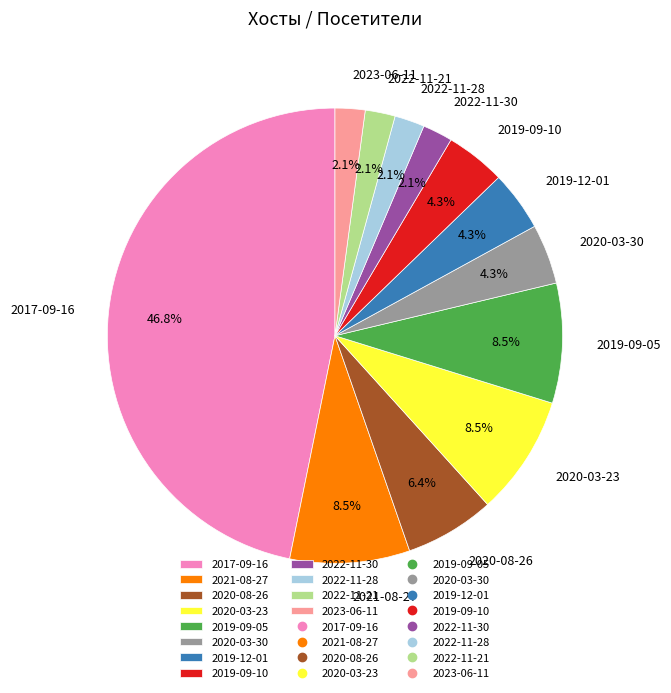

How many segments does this pie chart have?

12